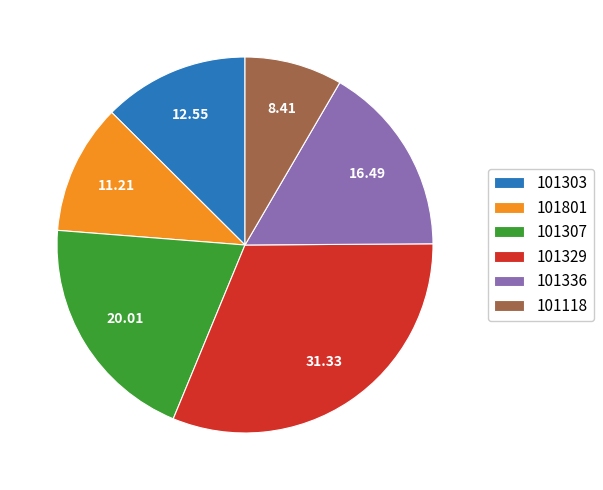

How many segments does this pie chart have?

6